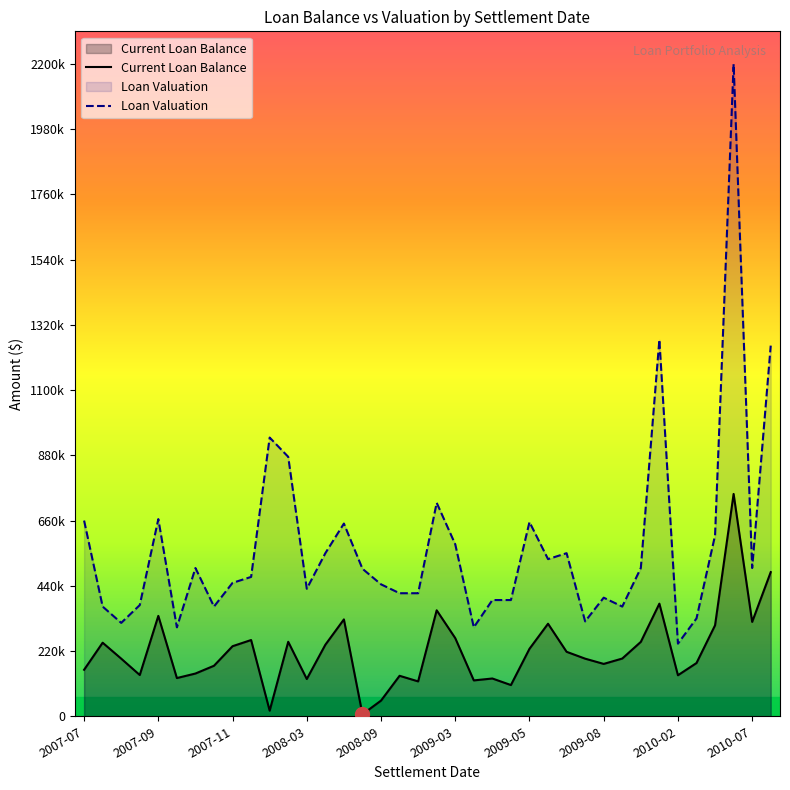

What is the greatest value displayed?

2200000.0